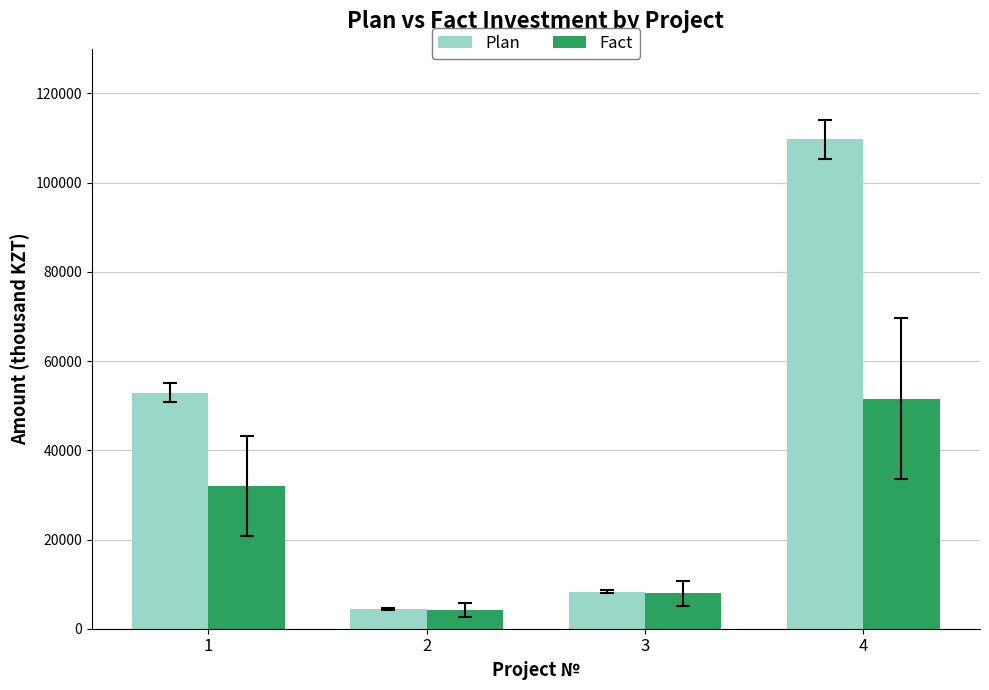

How many data points in Fact are less than 32042?

2